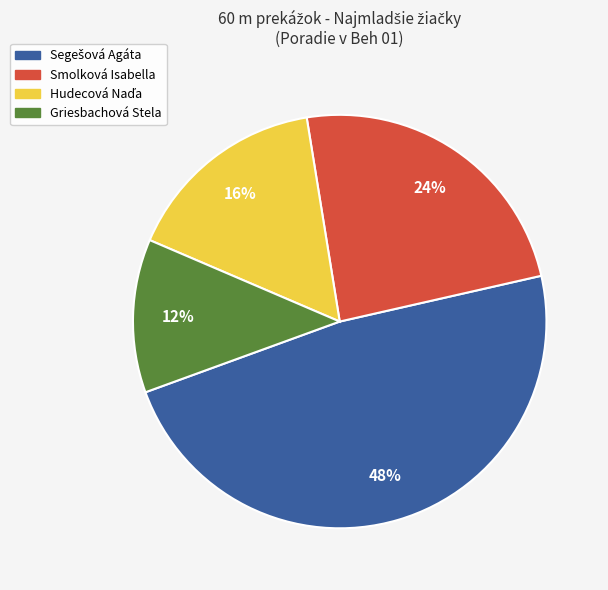

Is it true that Griesbachová Stela is 45% of the pie?

False